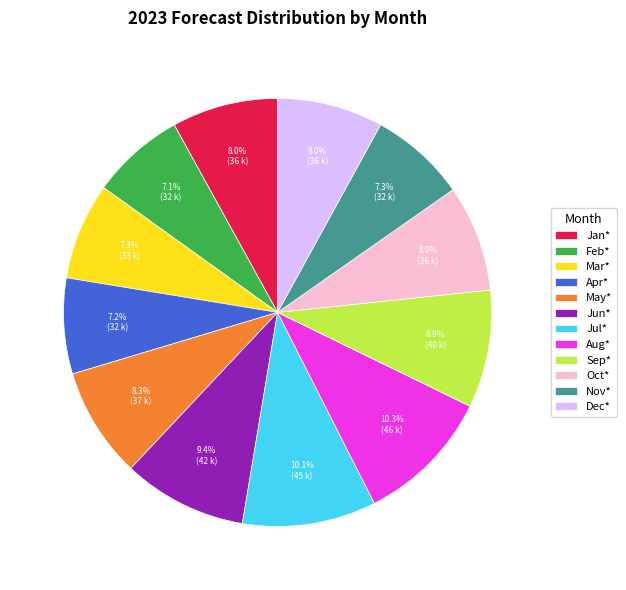

To the nearest percent, what is the difference between the Jan* and Feb* slice percentages?

1%